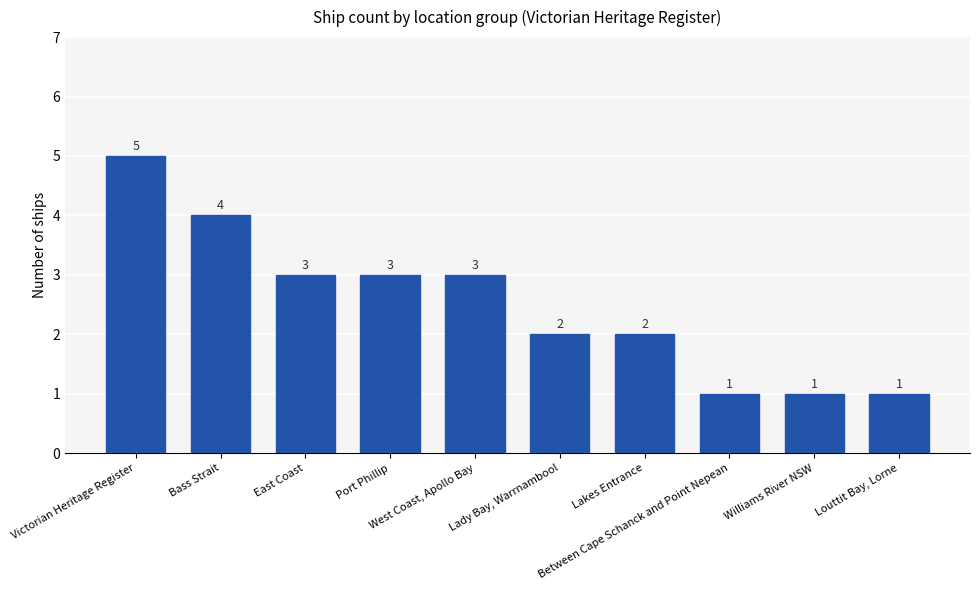

What is the sum of the values at Port Phillip and Lakes Entrance?

5